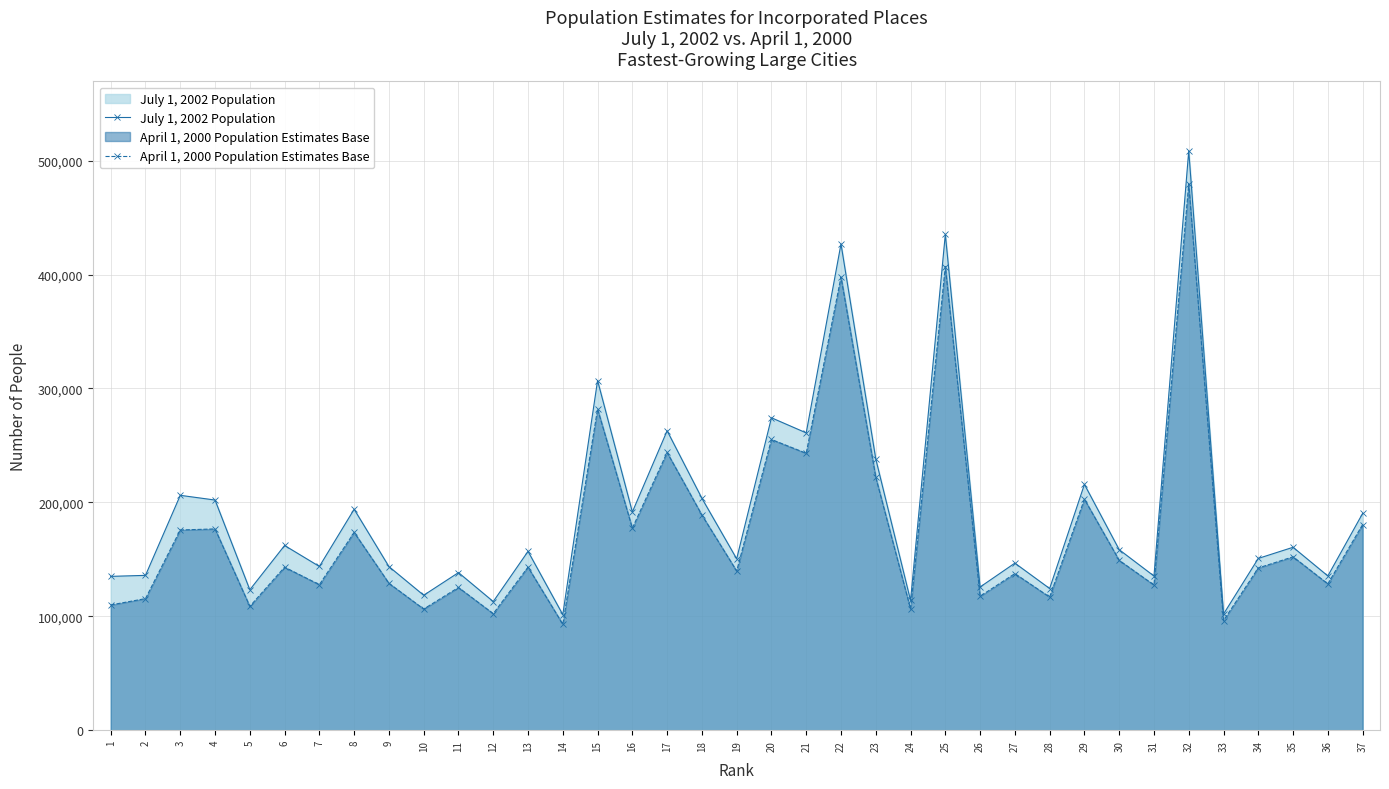

What is the value of the July 1, 2002 Population point at the 24th from the left?

113877